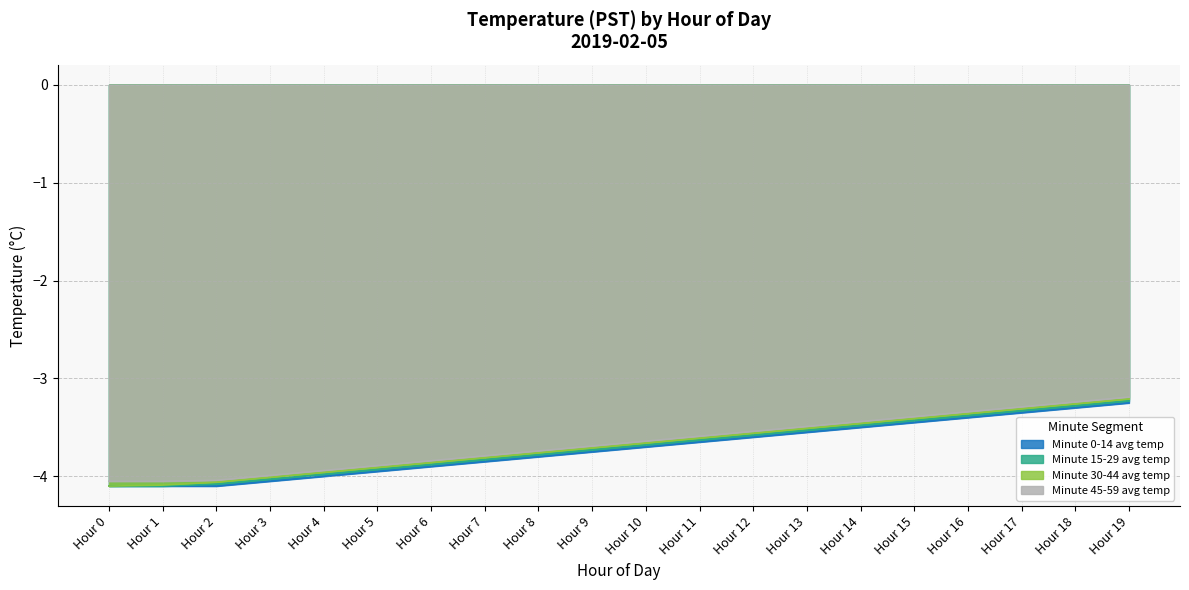

True or false: Minute 45-59 avg temp has more than 1 interior local peaks.

False